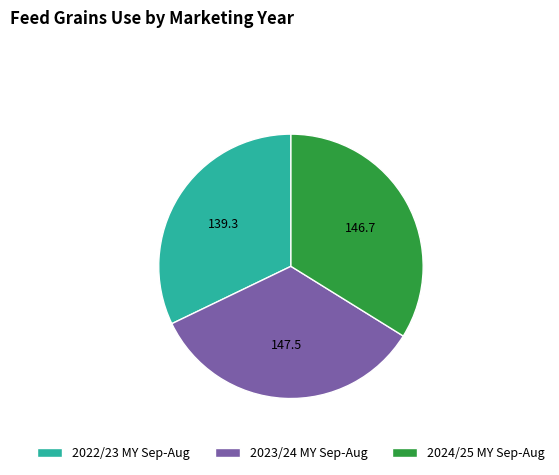

Is there any slice that represents more than half of the pie?

No